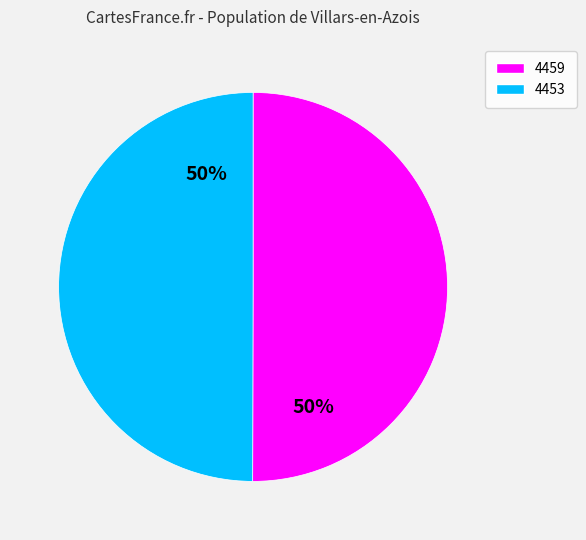

Do 4459 and 4453 together represent more than half of the pie?

Yes